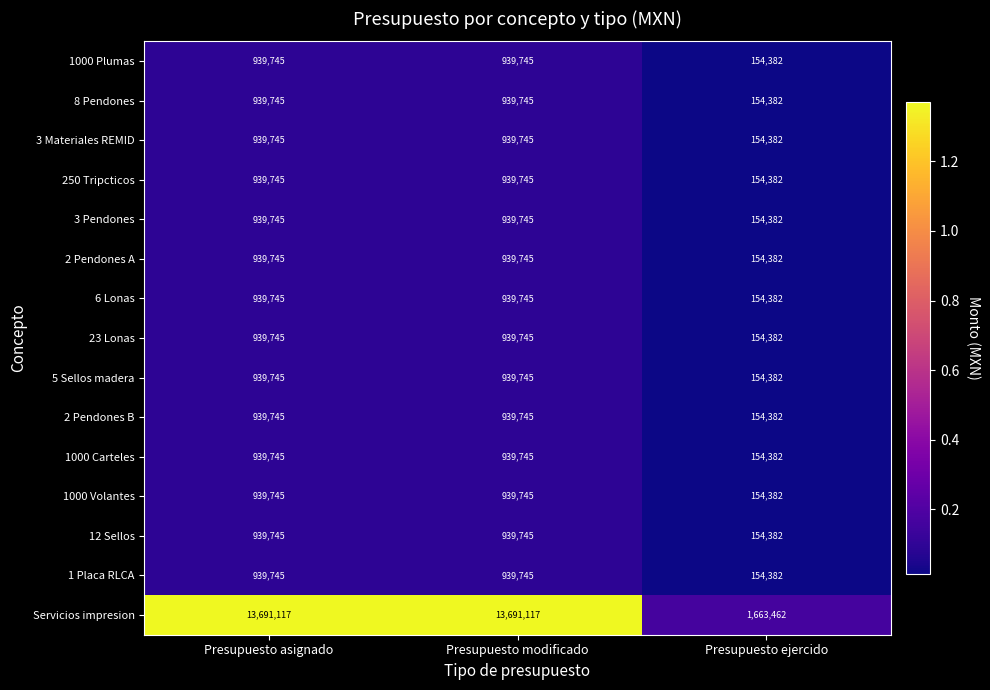

What is the total value across all series at Presupuesto ejercido?

3824810